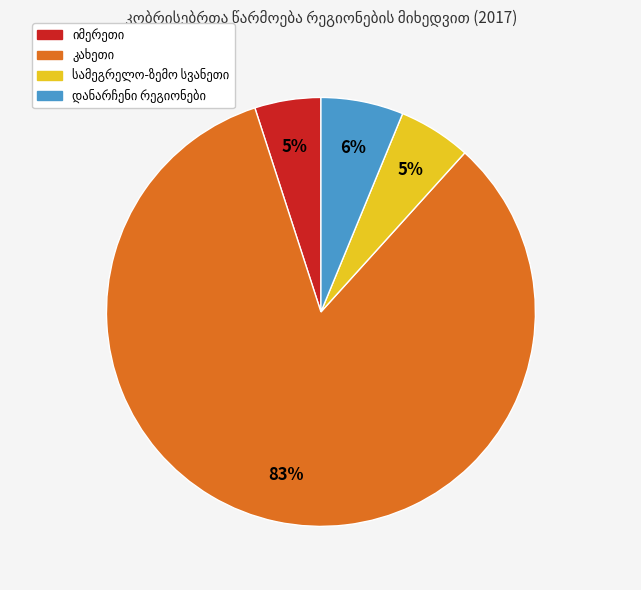

Is there any slice that represents more than half of the pie?

Yes